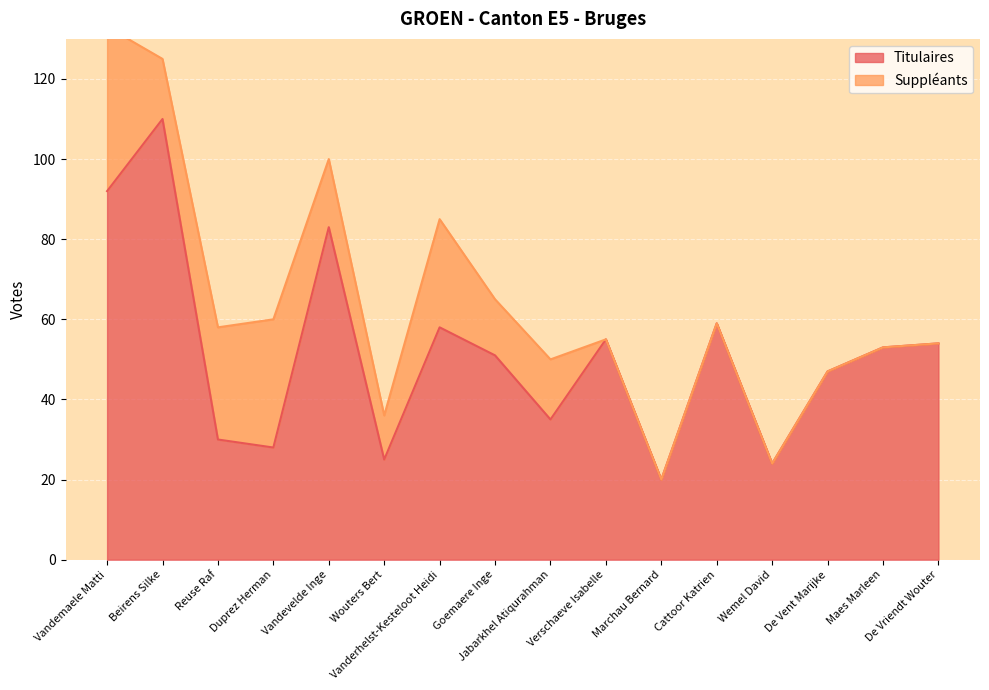

Reading left to right, what are all the values shown in this chart?

Vandemaele Matti=92	Beirens Silke=110	Reuse Raf=30	Duprez Herman=28	Vandevelde Inge=83	Wouters Bert=25	Vanderhelst-Kesteloot Heidi=58	Goemaere Inge=51	Jabarkhel Atiqurahman=35	Verschaeve Isabelle=55	Marchau Bernard=20	Cattoor Katrien=59	Wemel David=24	De Vent Marijke=47	Maes Marleen=53	De Vriendt Wouter=54